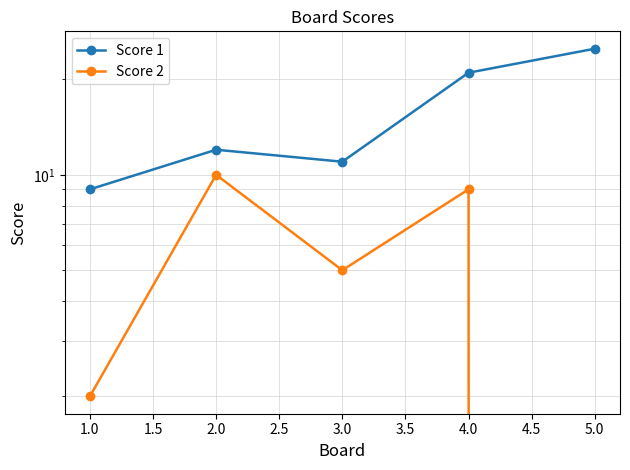

True or false: Score 2 and Score 1 cross at least once.

False